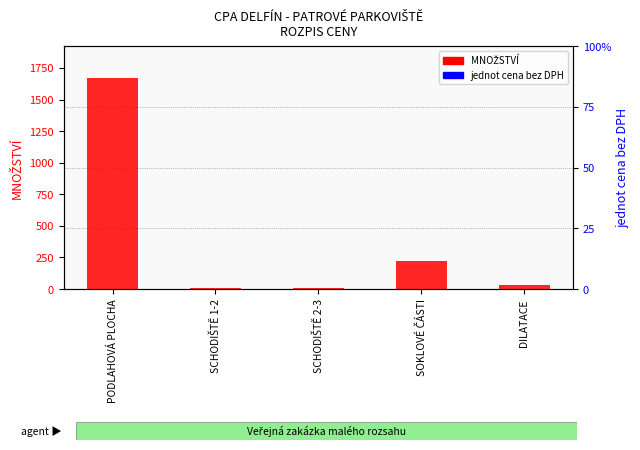

List the series in order of their overall mean, lowest first.

jednot cena bez DPH, MNOŽSTVÍ